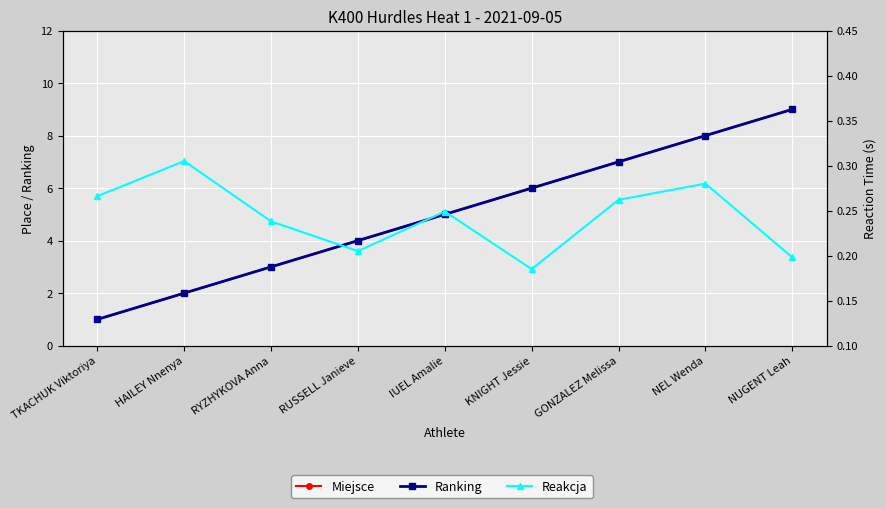

Does the chart display data point markers on the line(s)?

Yes